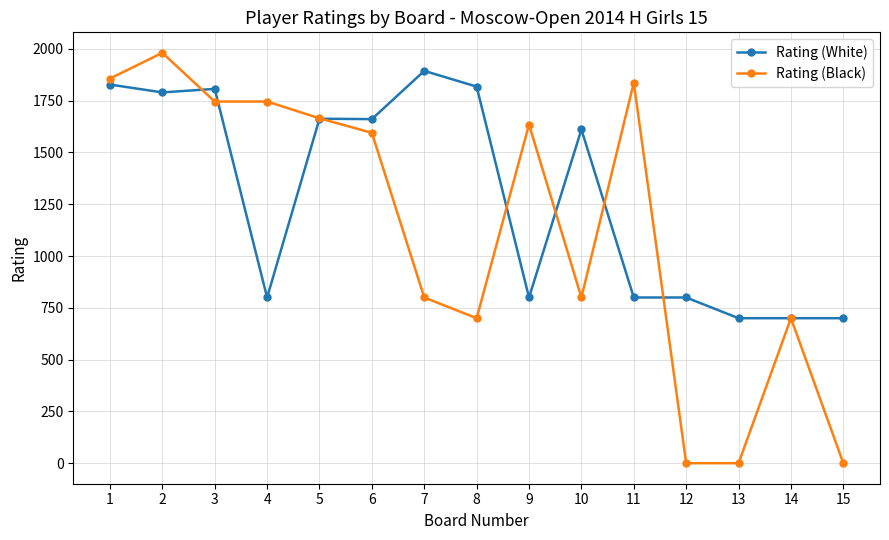

What is the approximate value of Rating (Black) at 6, to the nearest 100?

1600